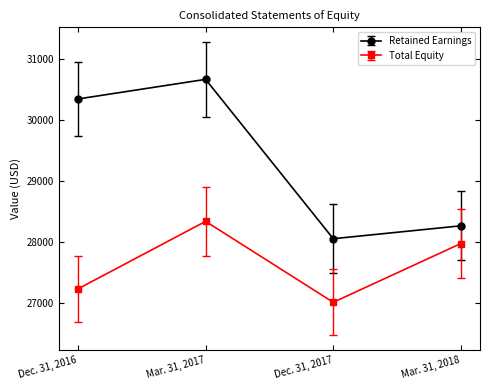

Which category has the lowest value in the Retained Earnings series?

Dec. 31, 2017